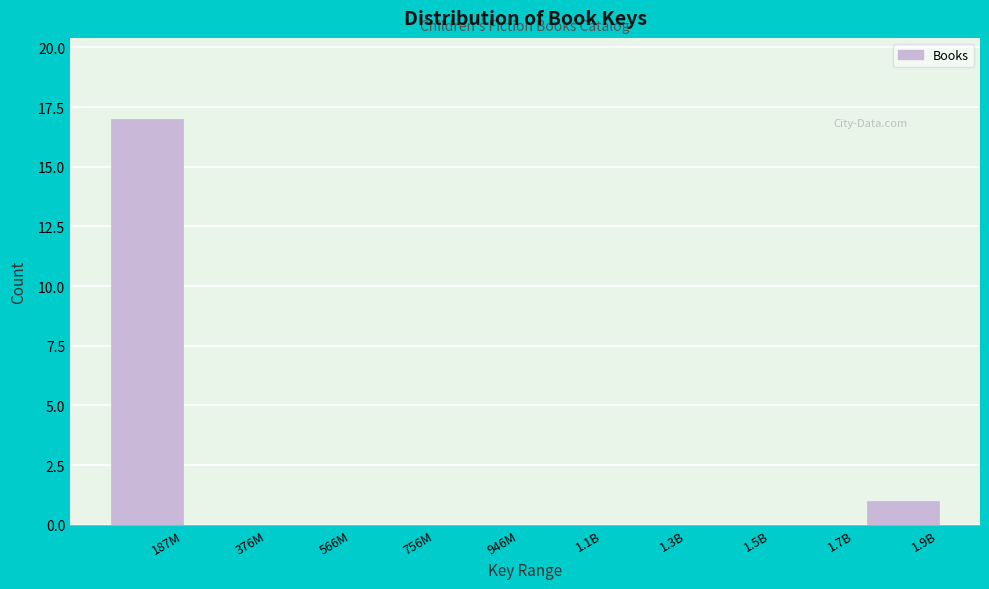

Reading left to right, what are all the values shown in this chart?

187M=17	376M=0	566M=0	756M=0	946M=0	1.1B=0	1.3B=0	1.5B=0	1.7B=0	1.9B=1